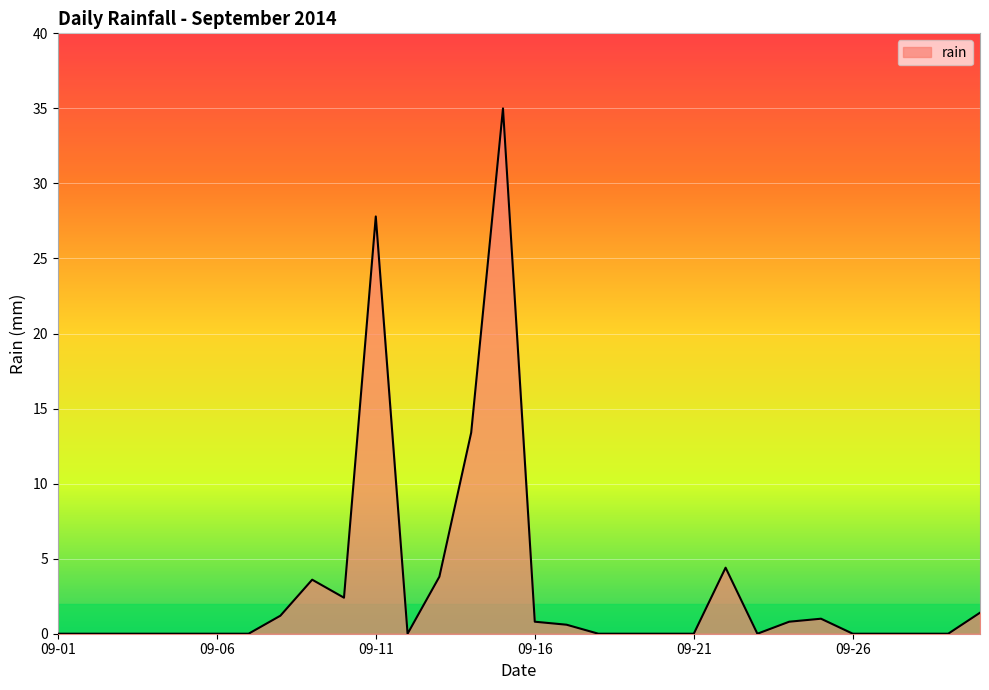

What is the difference between the maximum and minimum values?

35.0